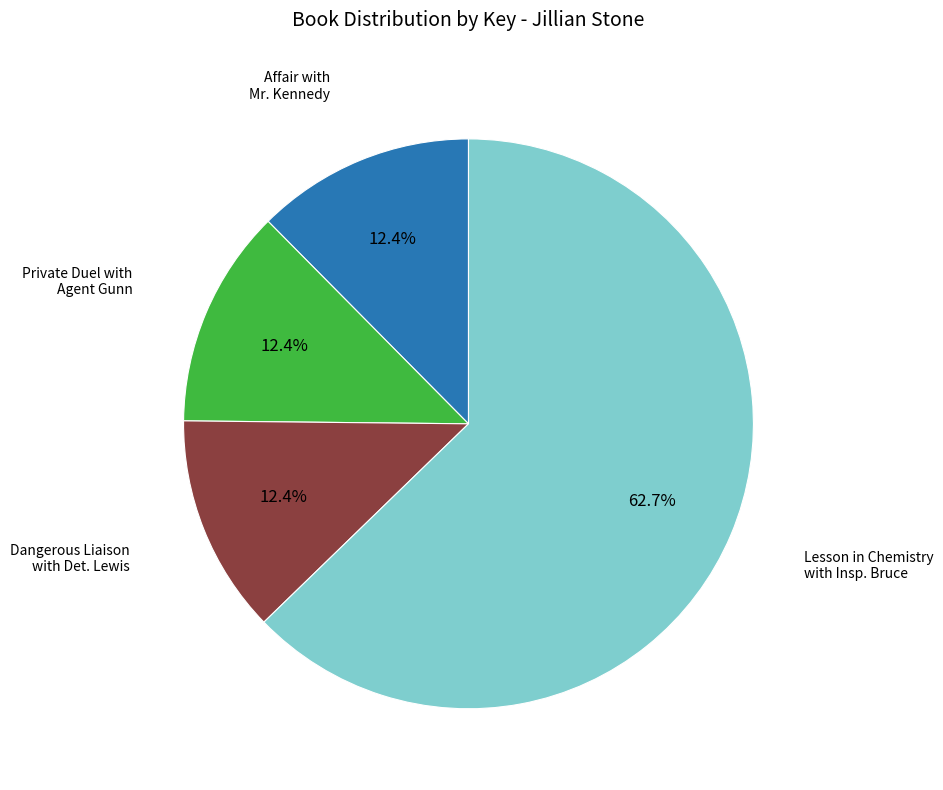

Does any single category account for the majority?

Yes